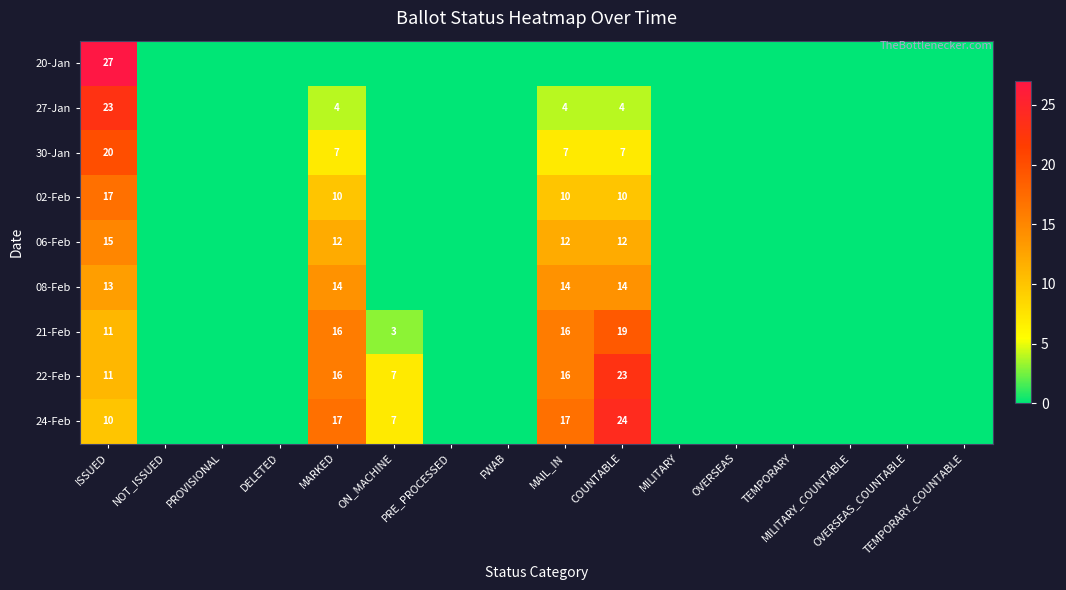

Rank the series at TEMPORARY_COUNTABLE from lowest to highest value.

20-Jan, 27-Jan, 30-Jan, 02-Feb, 06-Feb, 08-Feb, 21-Feb, 22-Feb, 24-Feb